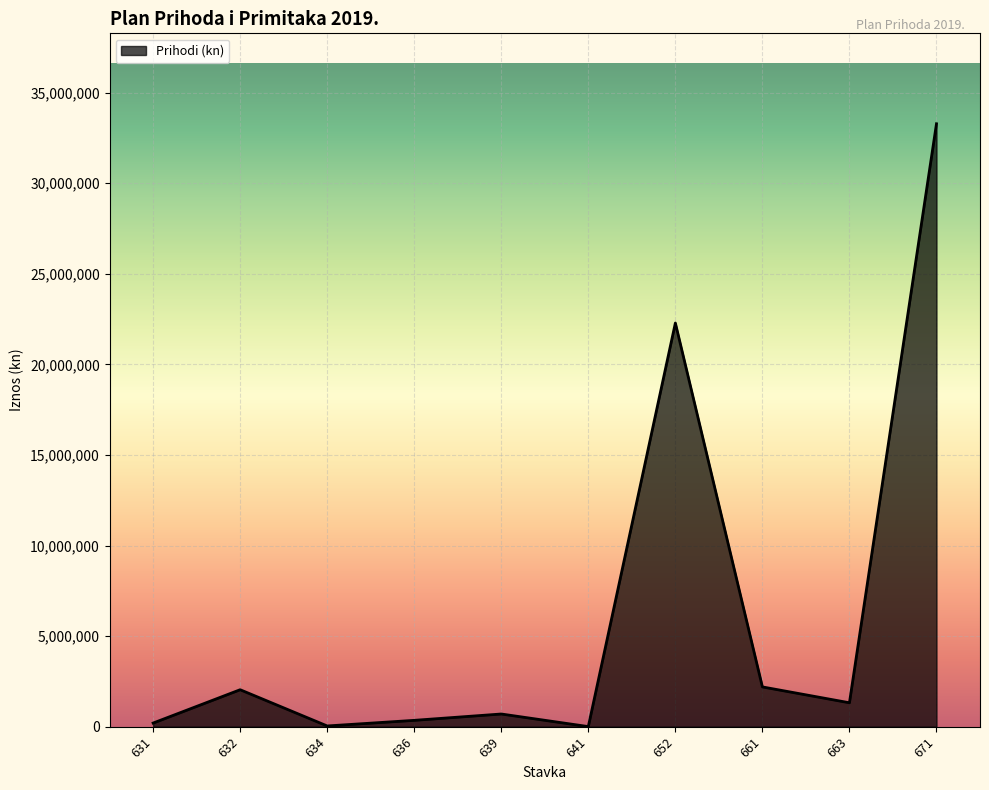

How many lines are shown in the chart?

1